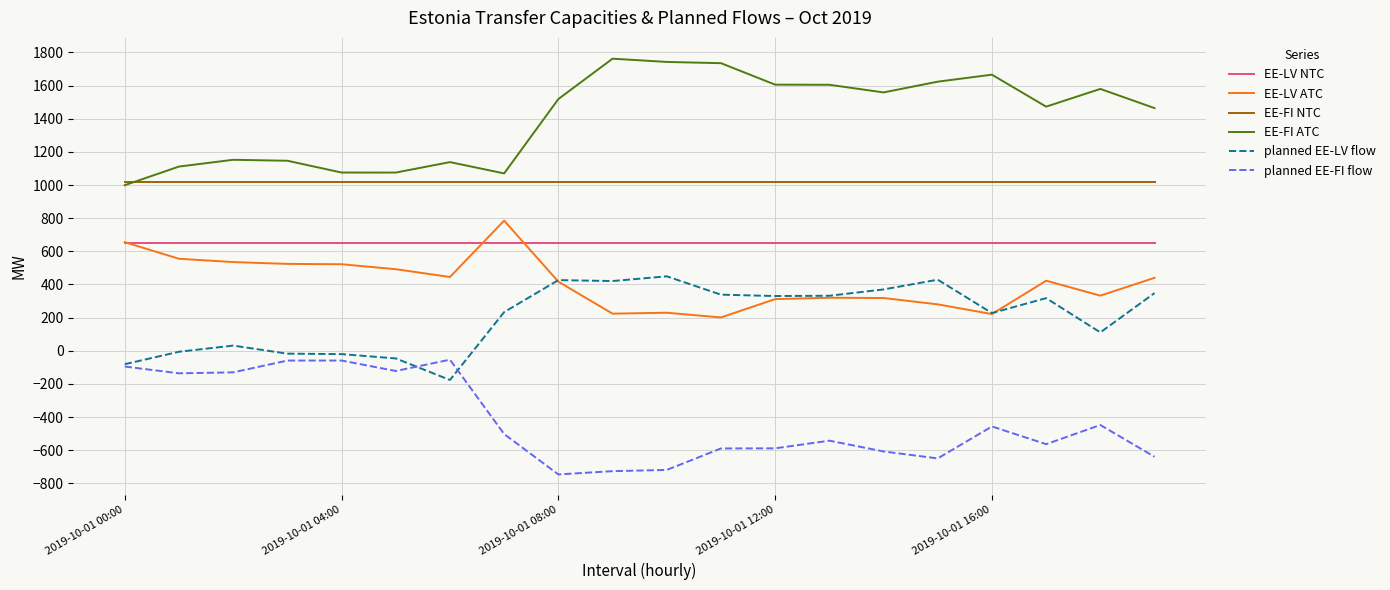

True or false: EE-FI ATC and planned EE-LV flow cross at least once.

False